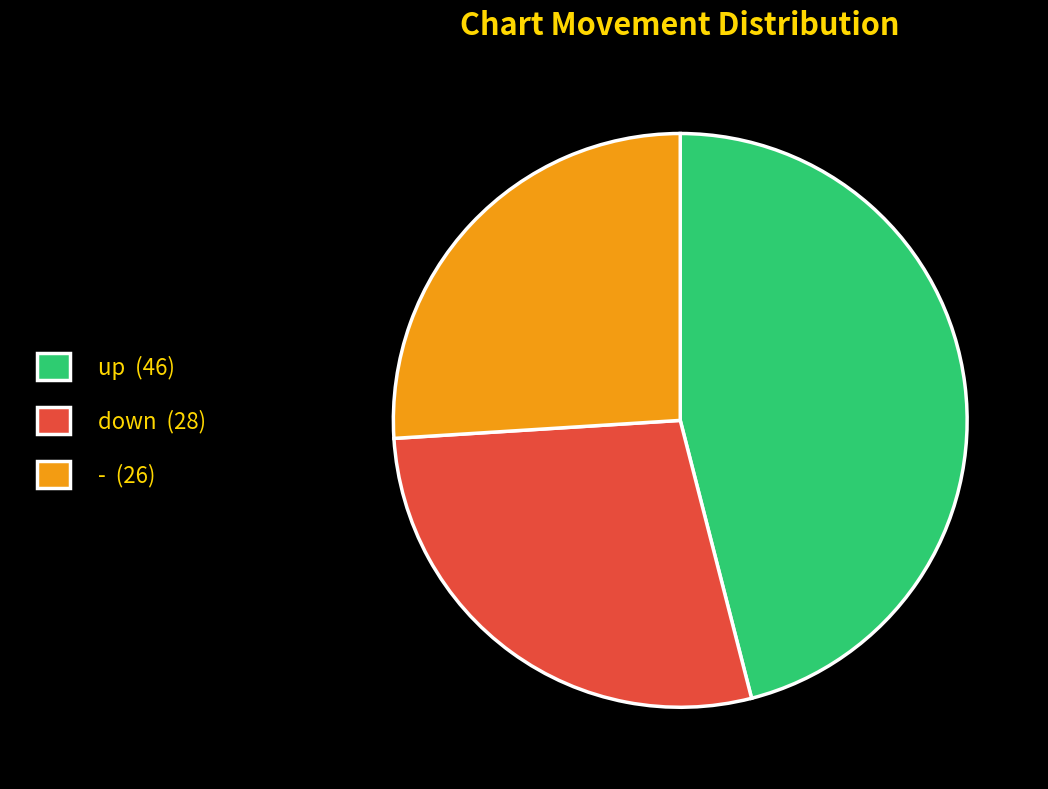

How many slices are in this pie chart?

3